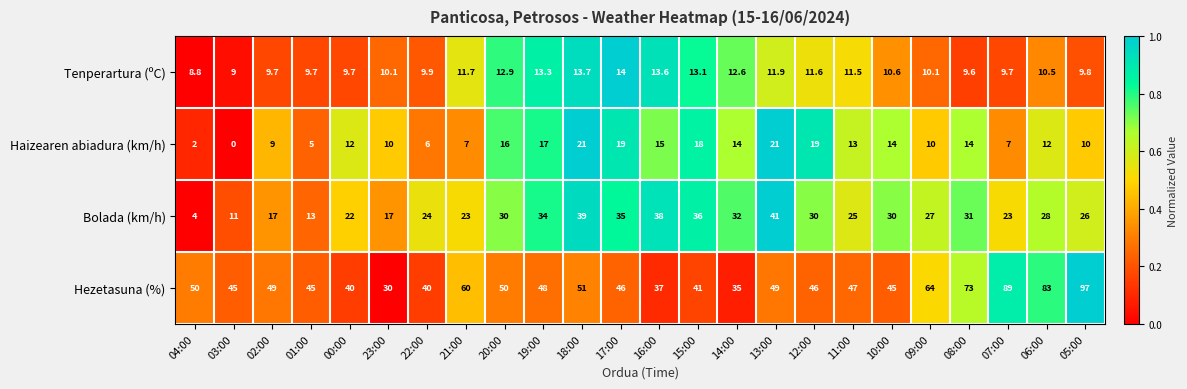

True or false: Hezetasuna (%) has a value of 61.8 at 05:00.

False